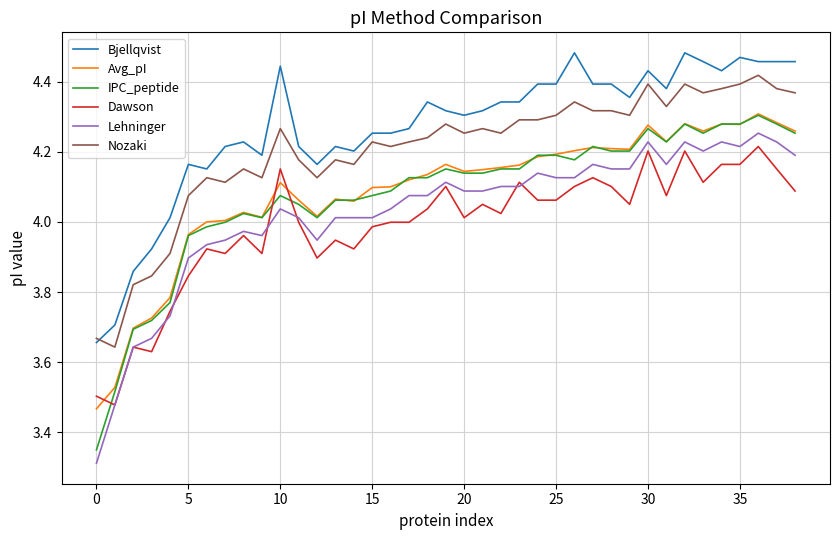

How many values in the Nozaki series are below 4?

5